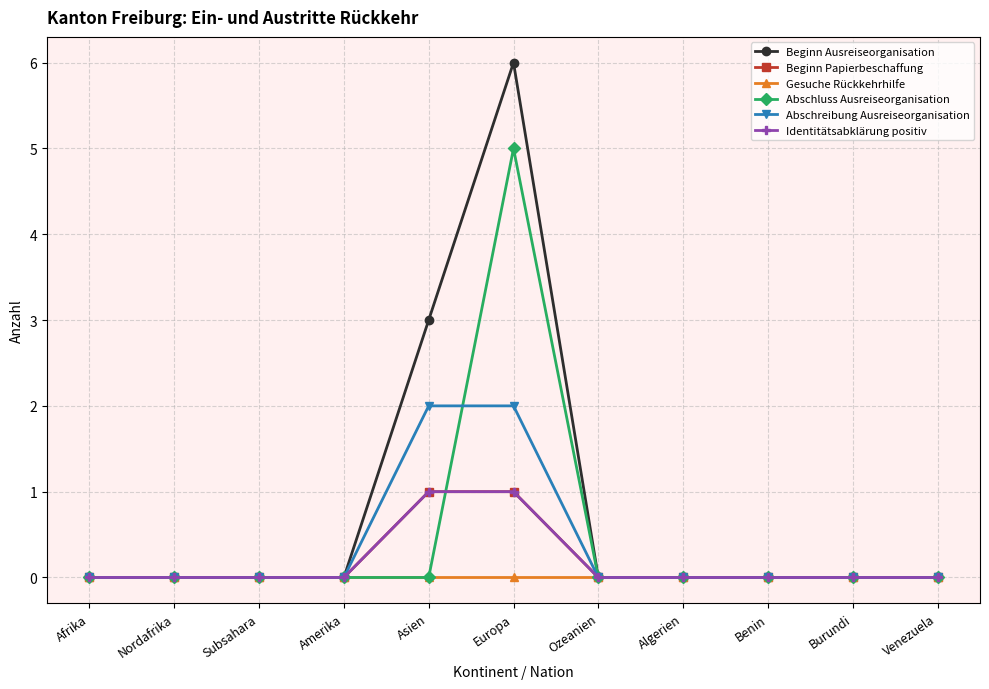

Rank the series at Venezuela from highest to lowest value.

Beginn Ausreiseorganisation, Beginn Papierbeschaffung, Gesuche Rückkehrhilfe, Abschluss Ausreiseorganisation, Abschreibung Ausreiseorganisation, Identitätsabklärung positiv